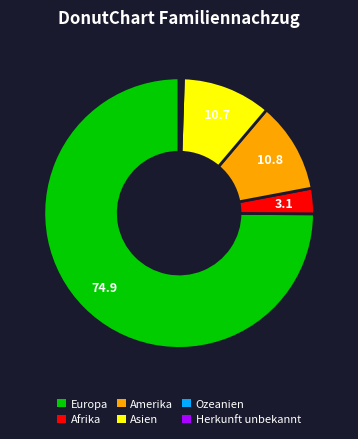

Is Afrika the majority of the pie?

No